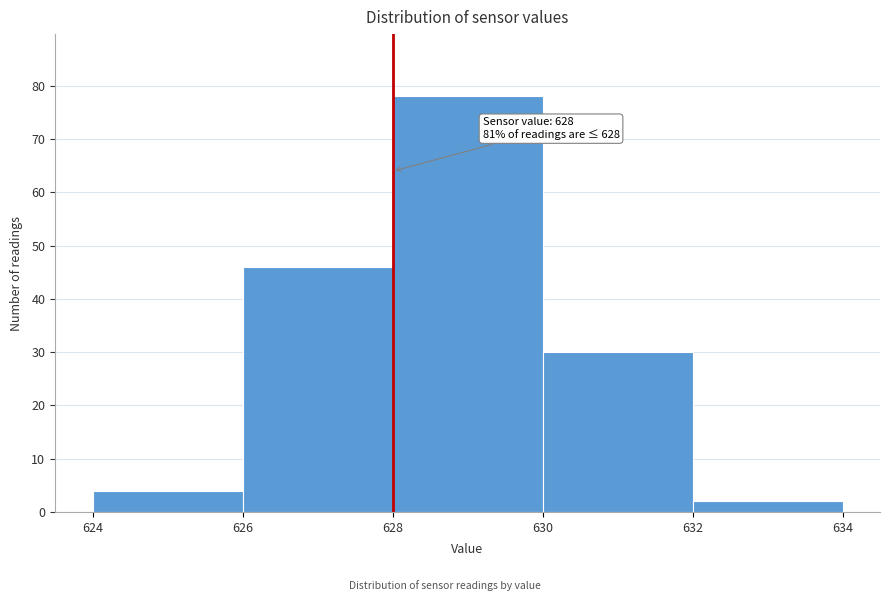

Which range on the x-axis has the tallest bar?

628 to 630